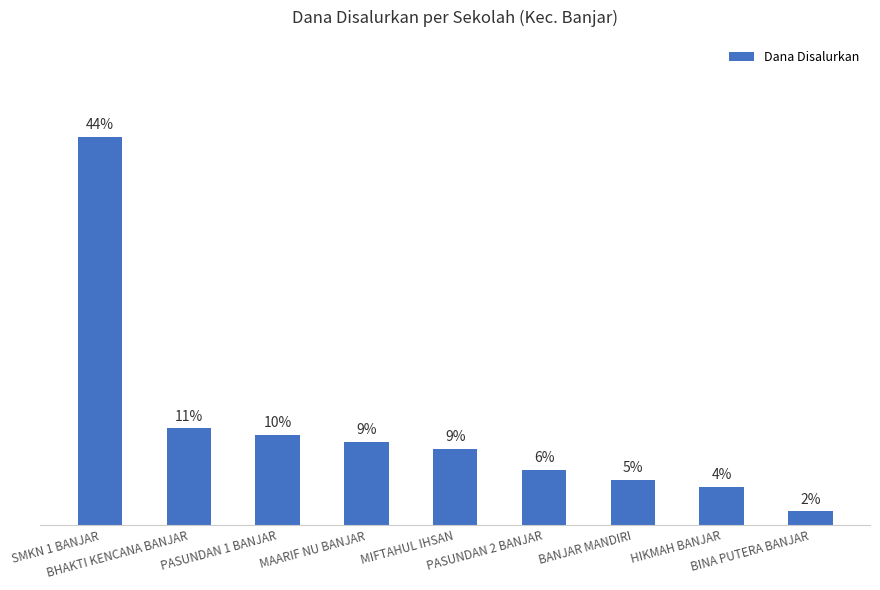

How many bars are there in total?

9